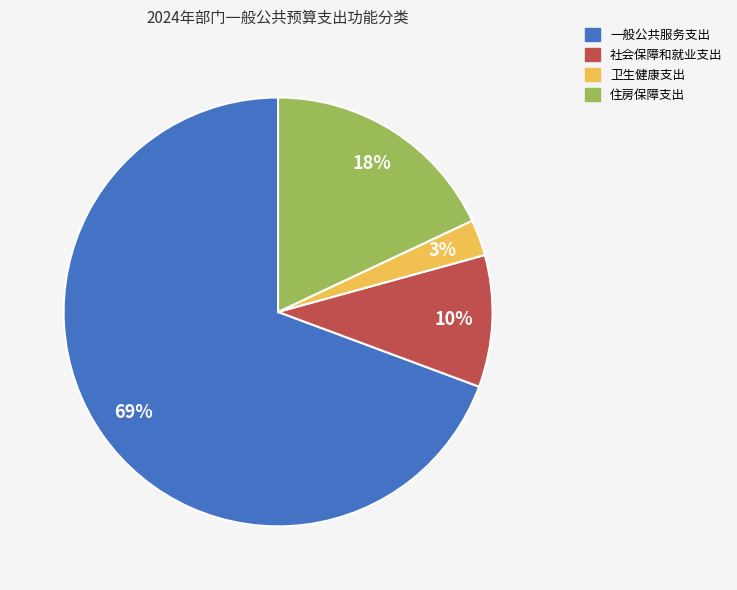

Rank the categories by value from highest to lowest.

一般公共服务支出, 住房保障支出, 社会保障和就业支出, 卫生健康支出